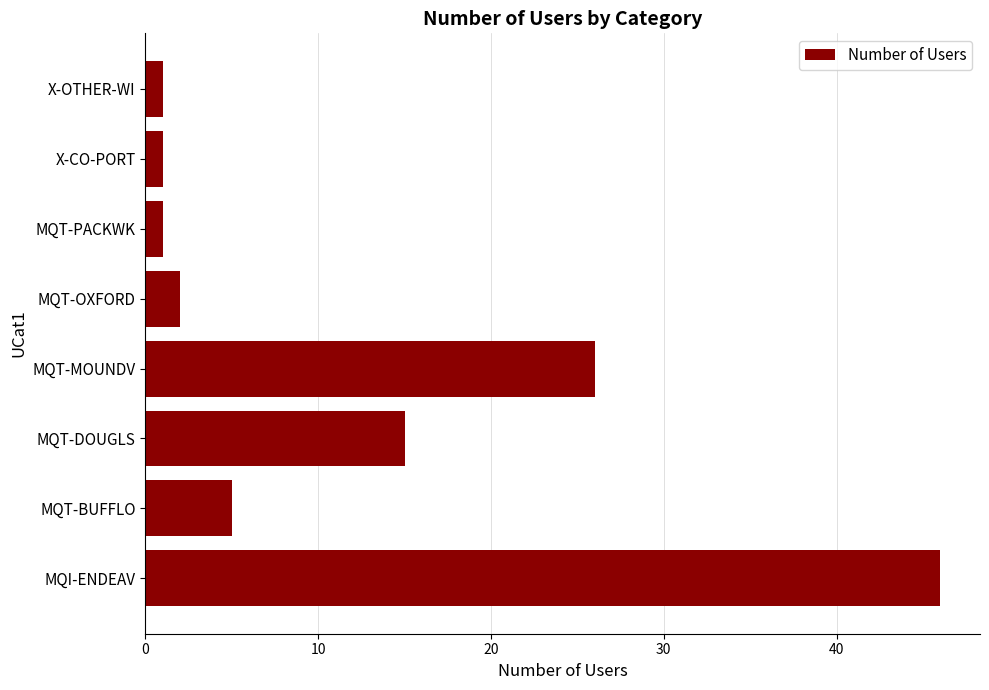

Count the number of data series in this chart.

1